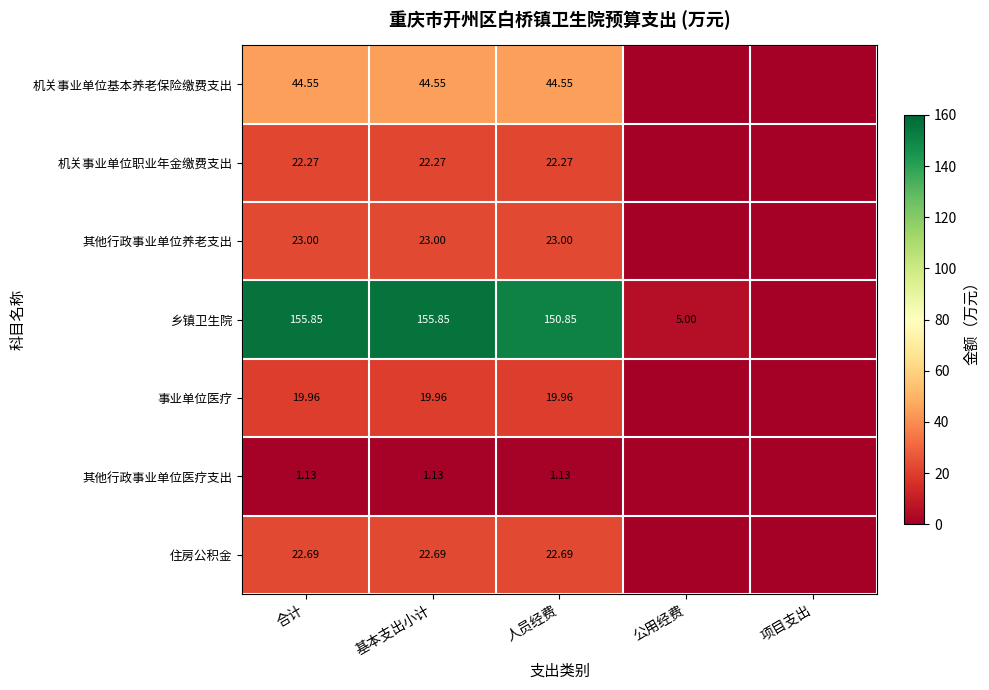

At which label is 其他行政事业单位养老支出 closest to 11?

公用经费